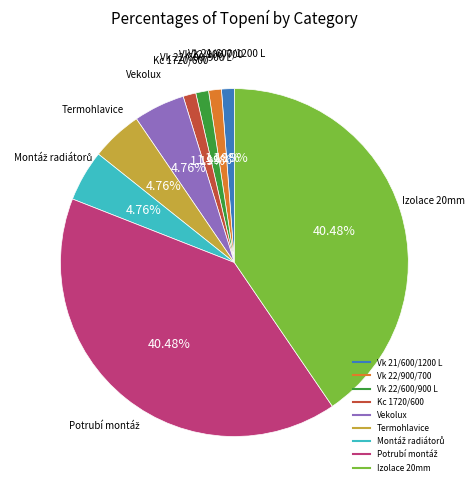

The Vk 22/900/700 slice represents 1% of the pie. True or false?

True